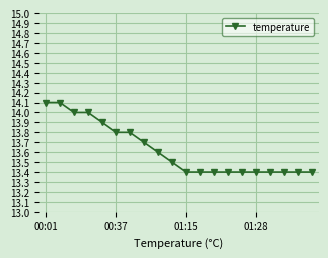

How many values are between 13 and 14?

18